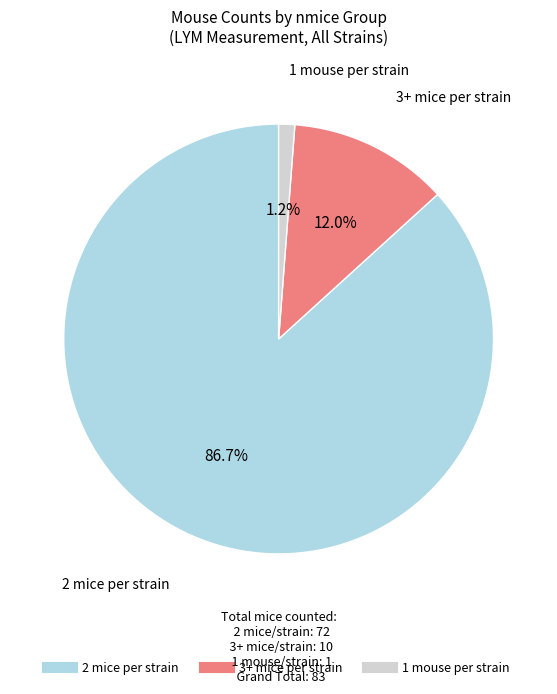

Is there a majority slice in this chart?

Yes